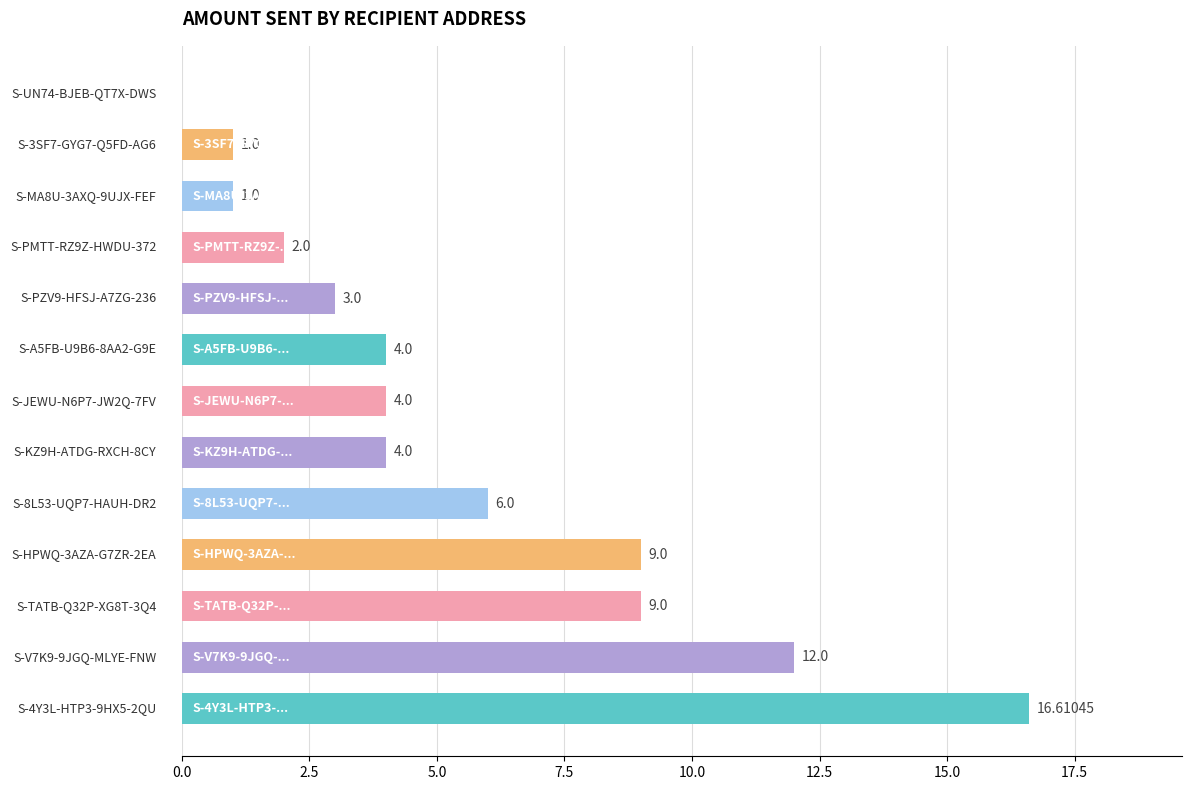

What is the sum of all values?

71.6